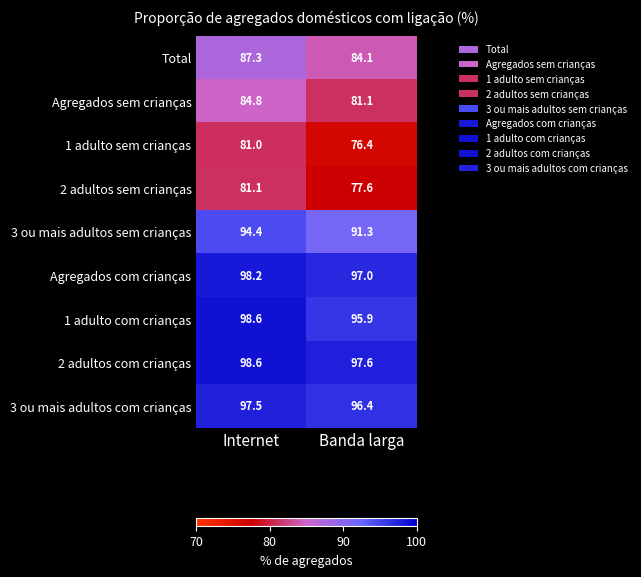

What is the difference between the 2 adultos sem crianças values at Banda larga and Internet?

3.5